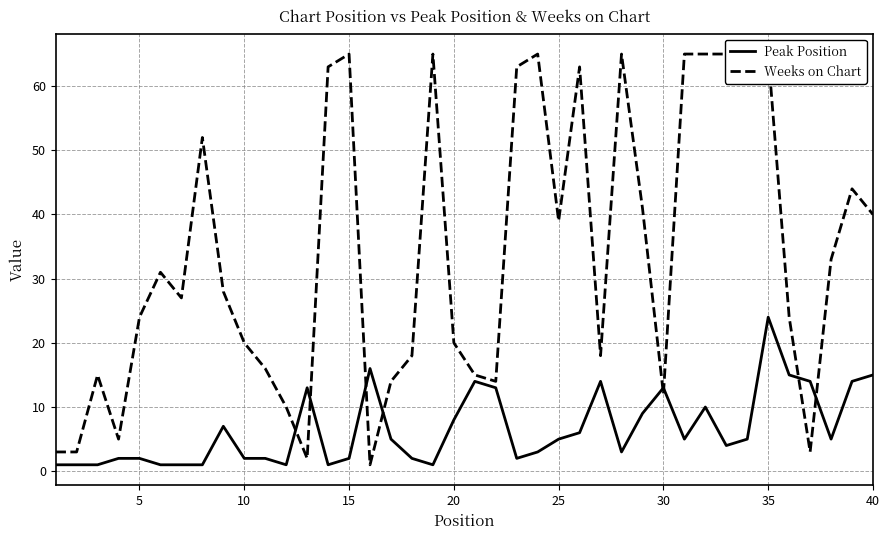

What is the sum of all Weeks on Chart values?

1346